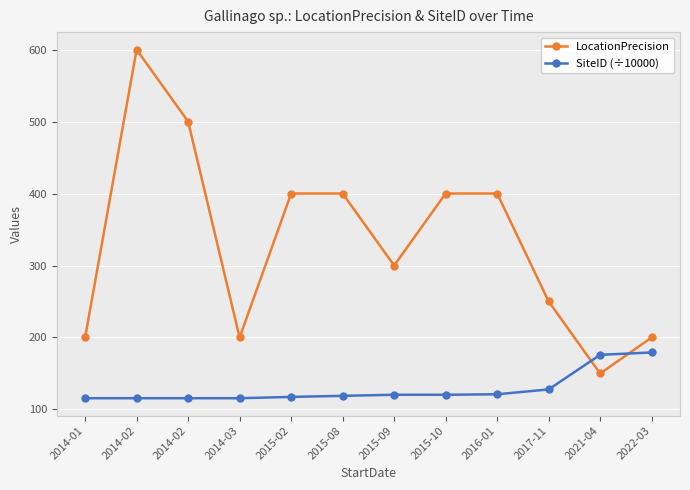

Between 2021-04 and 2015-10, which is larger?

2015-10